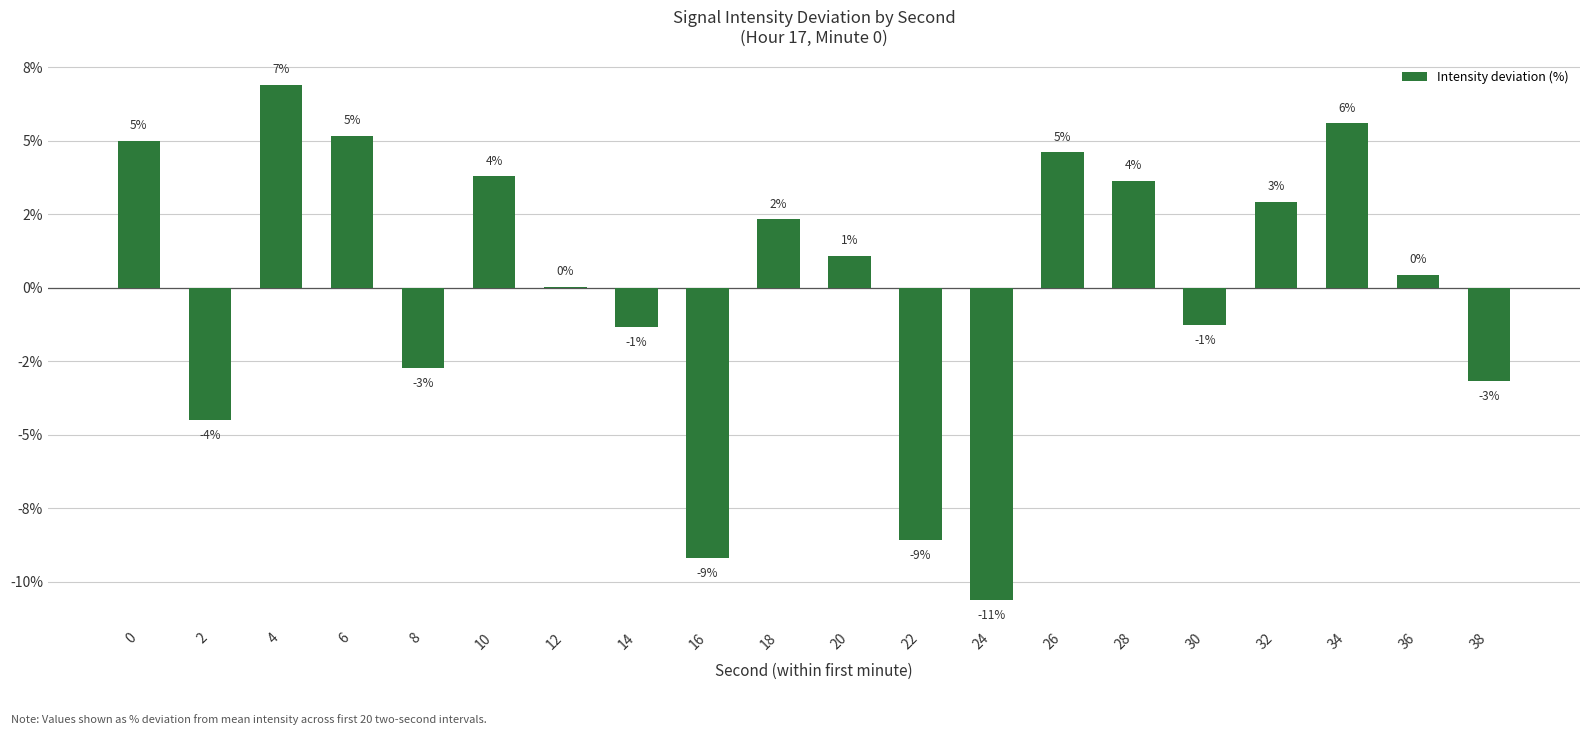

True or false: the data shows 0.0 at 12.

True